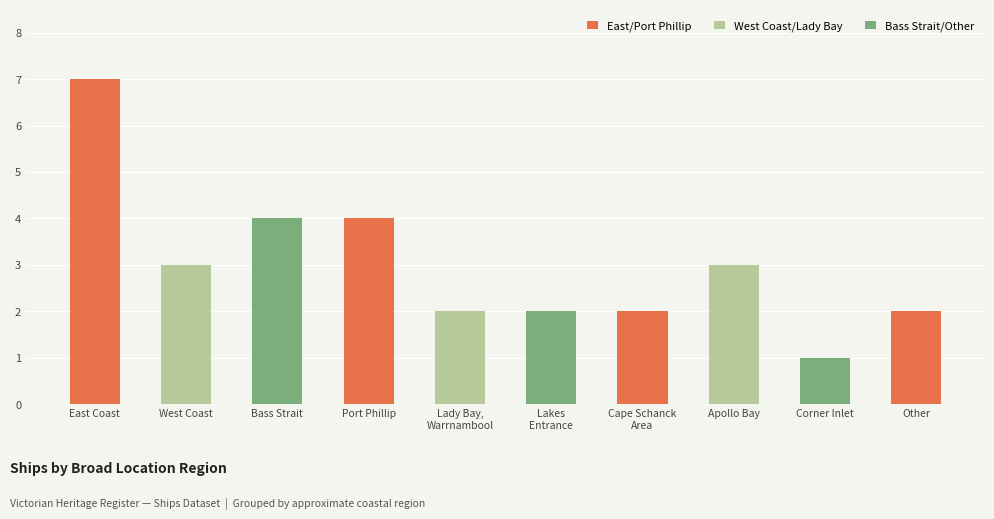

Where does the data first go above 3?

East Coast